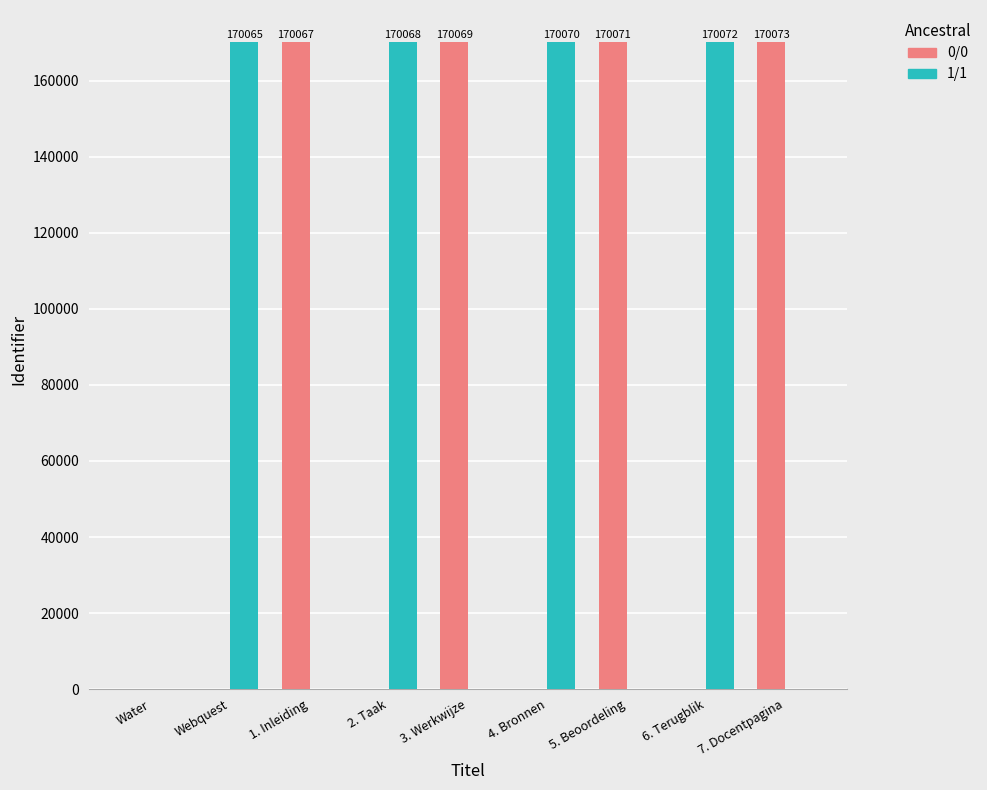

What is the greatest value displayed?

170073